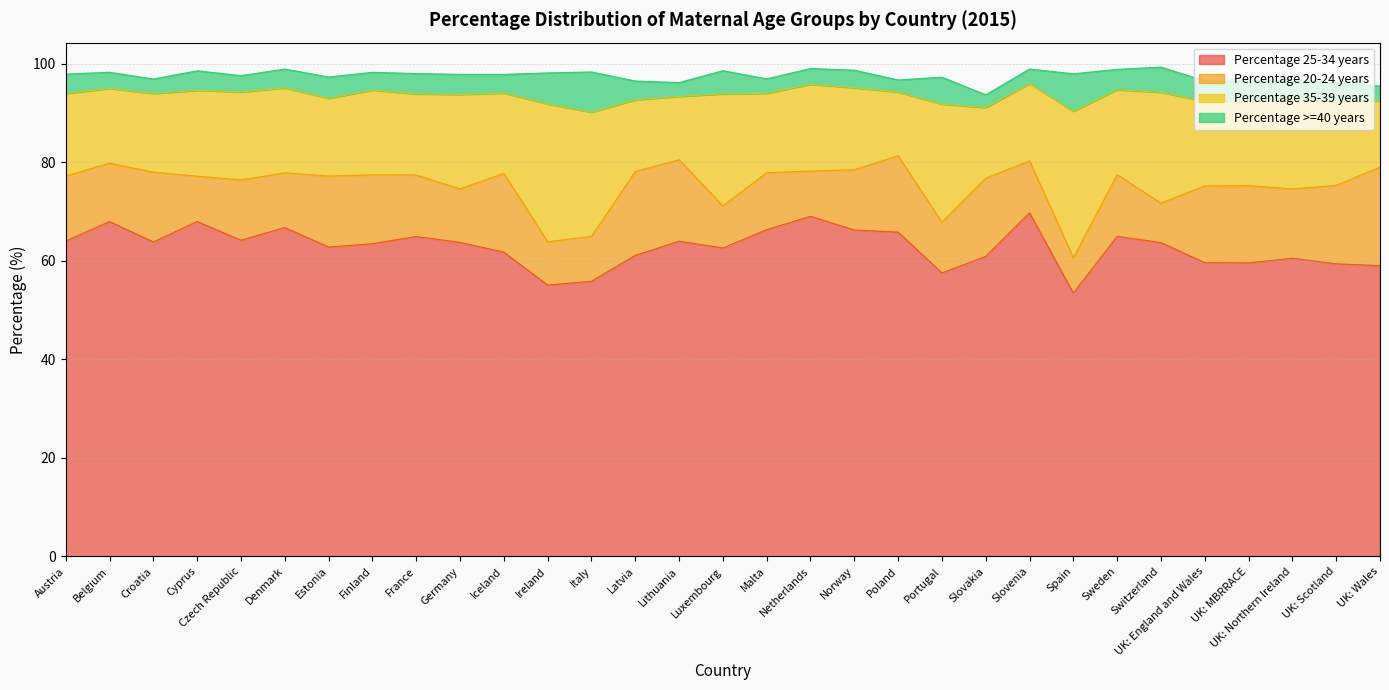

The value of Percentage 20-24 years at UK: Northern Ireland is 14.1. True or false?

True